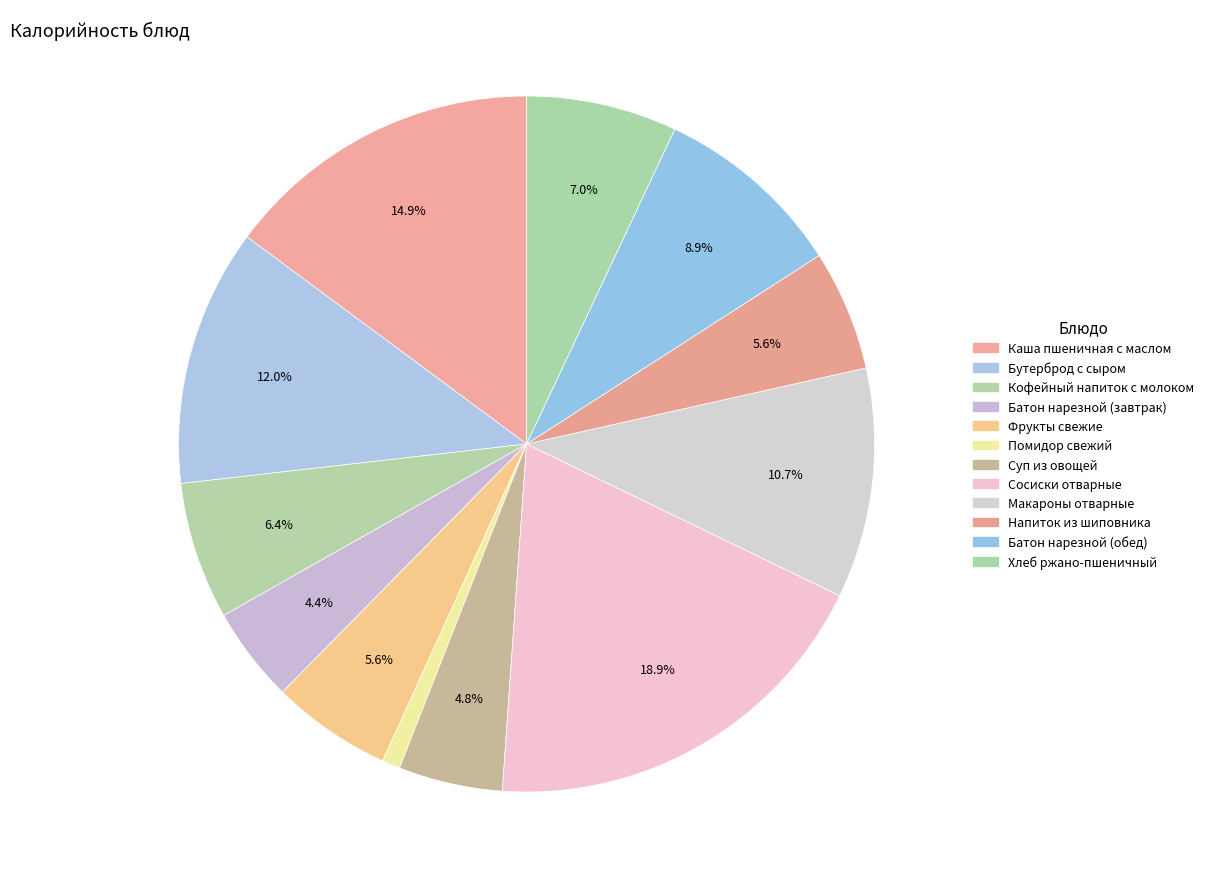

Is there any slice that represents more than half of the pie?

No